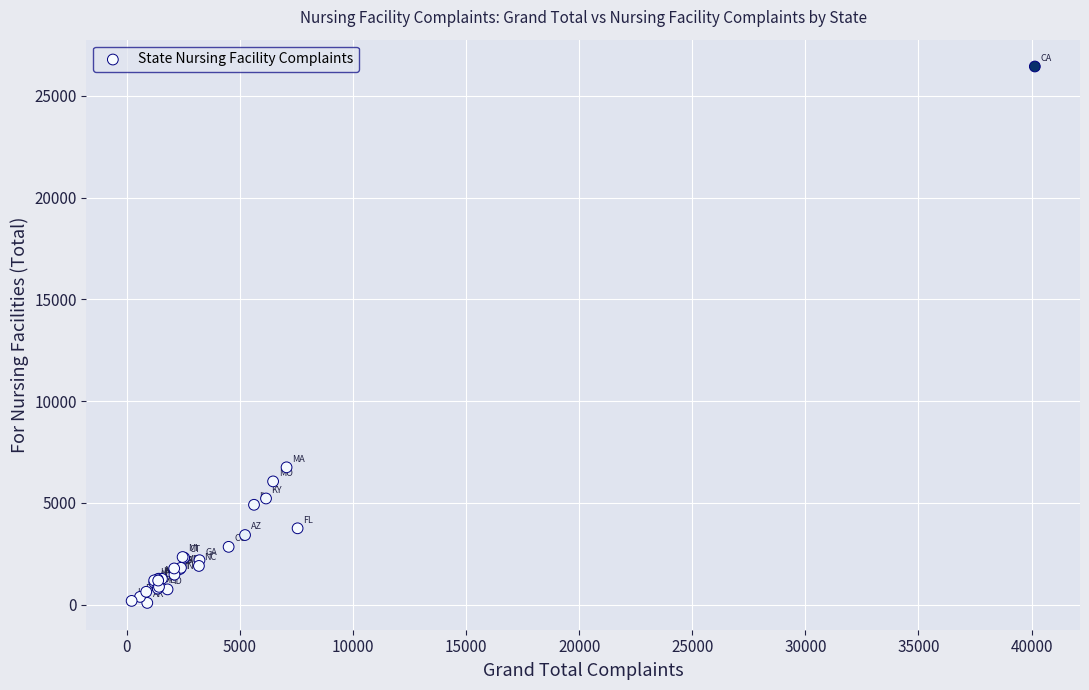

What Y value in the scatter plot is closest to 13262?

6746